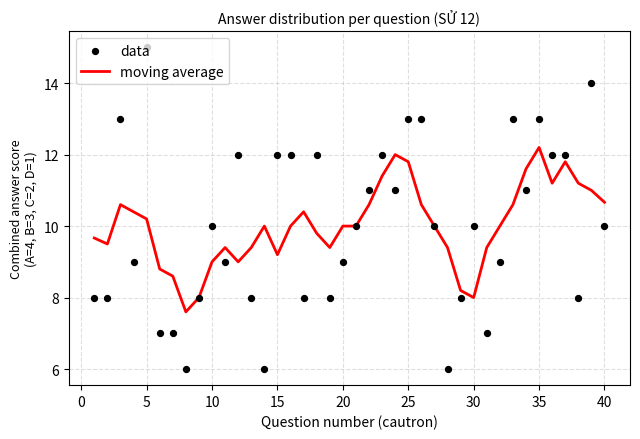

Which series has the largest Y range (max minus min)?

data